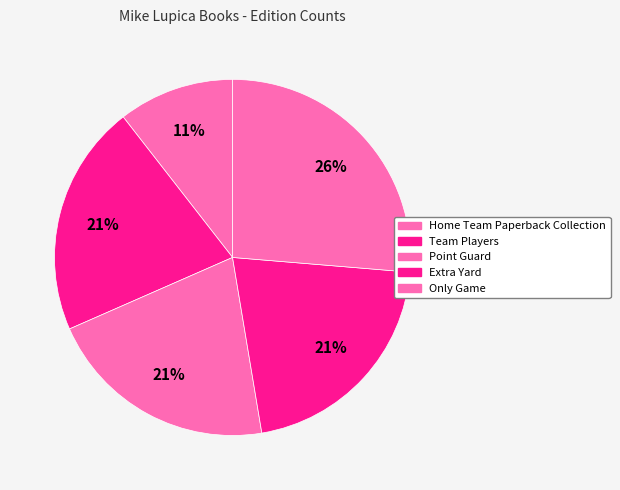

True or false: Only Game accounts for 40% of the total.

False